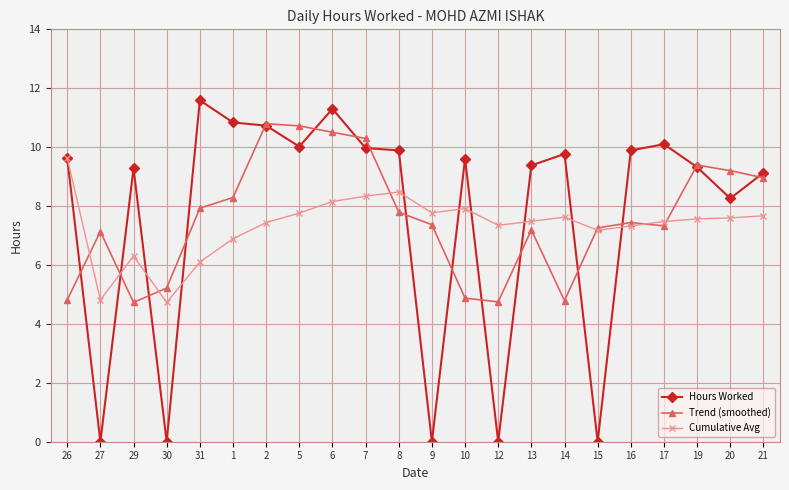

What is the spread (max minus min) of values at 7?

2.0